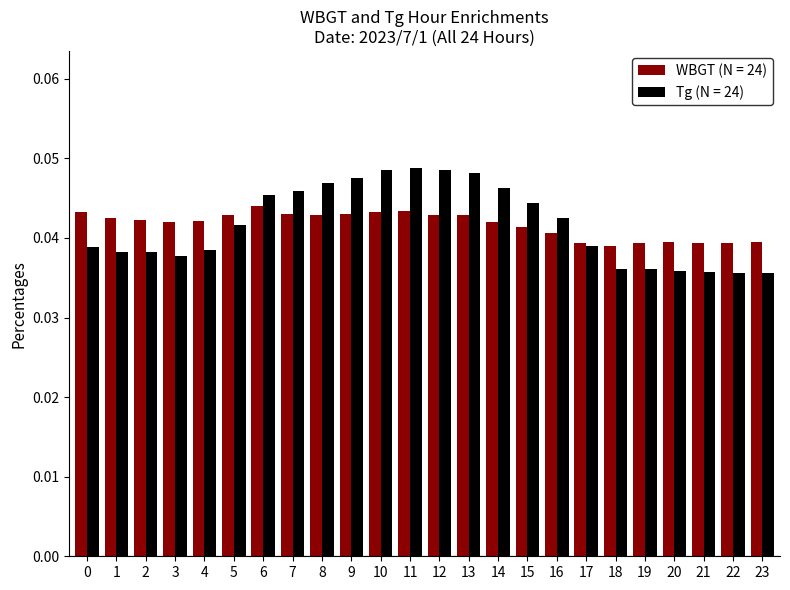

How many Tg (N = 24) values are between 0 and 1?

24